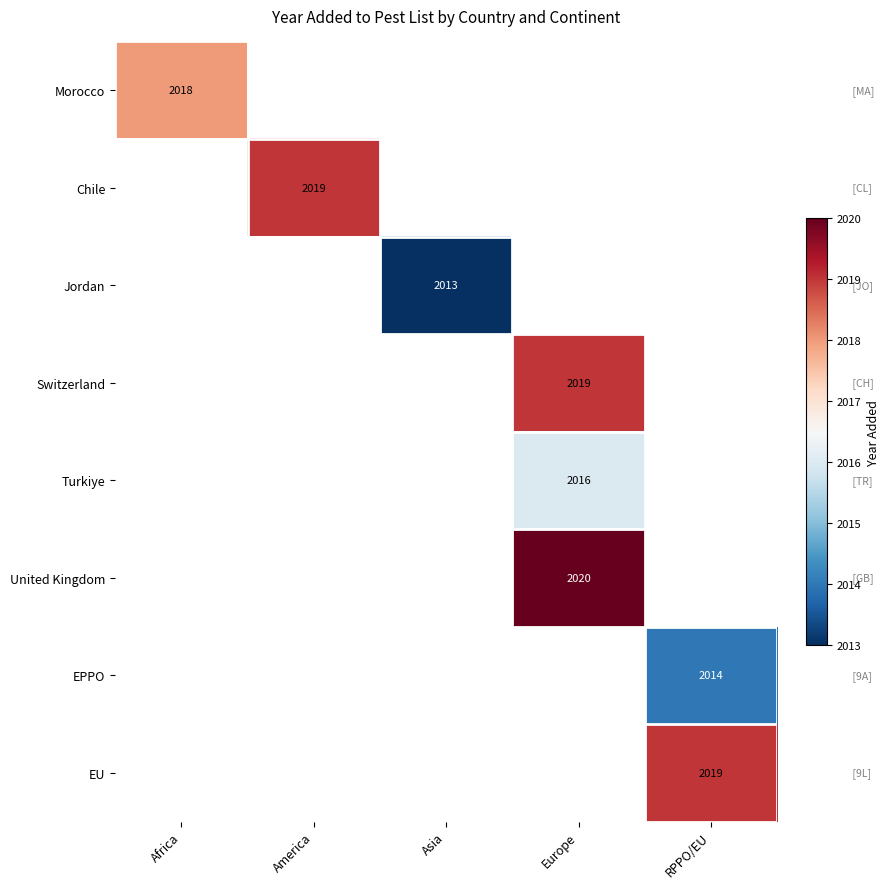

How many distinct data groups are displayed?

8